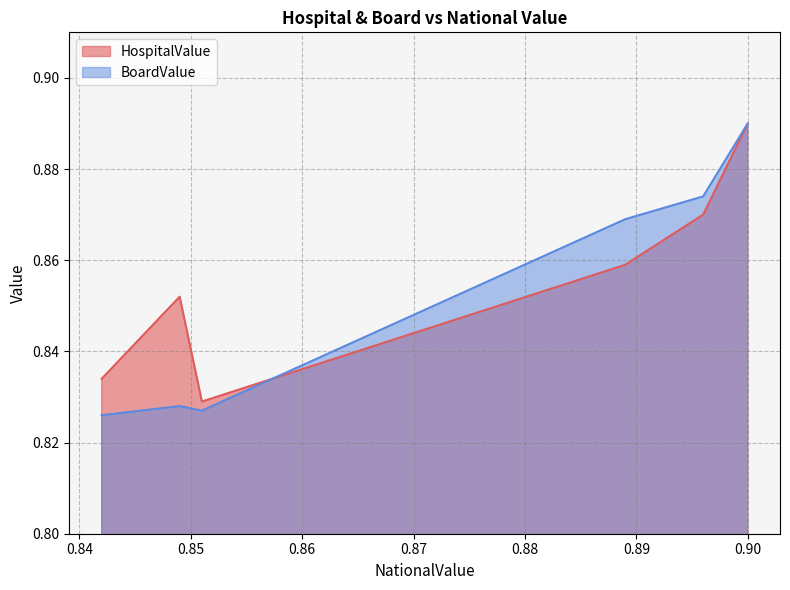

Which series has the largest total across all categories?

HospitalValue